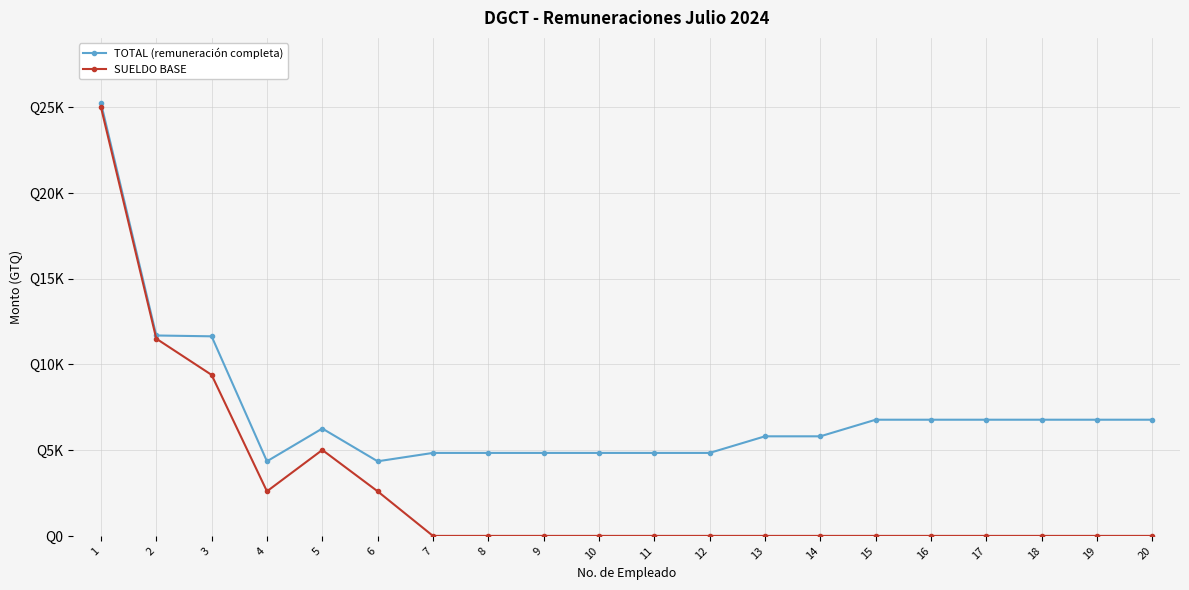

Does the chart have visible grid lines?

Yes